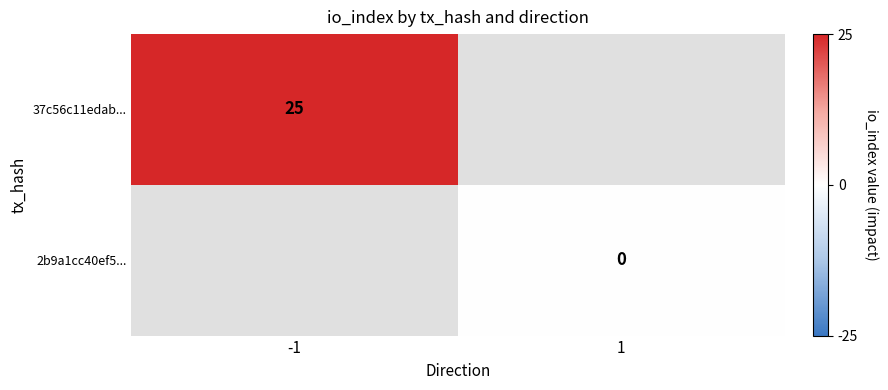

True or false: 37c56c11edab... has a value of 25 at -1.

True